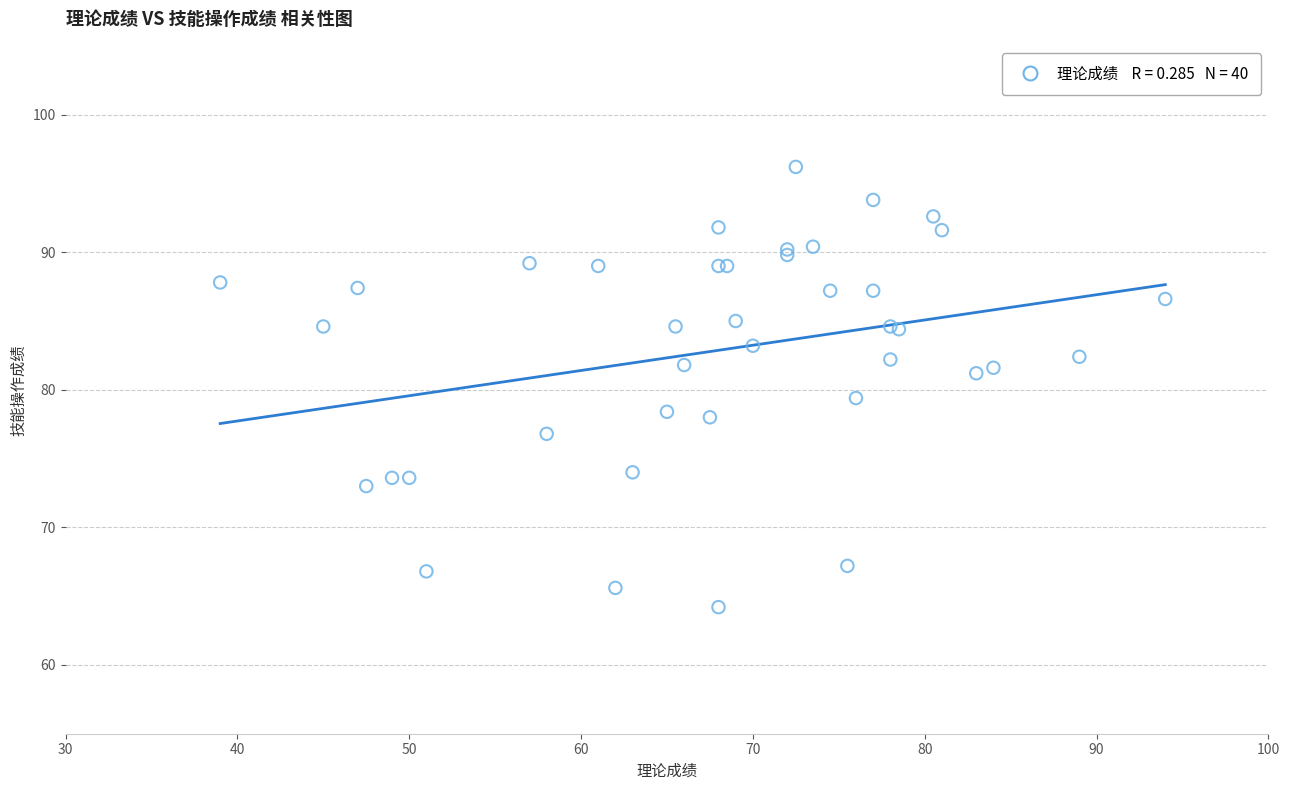

What Y value in the scatter plot is closest to 80?

79.4